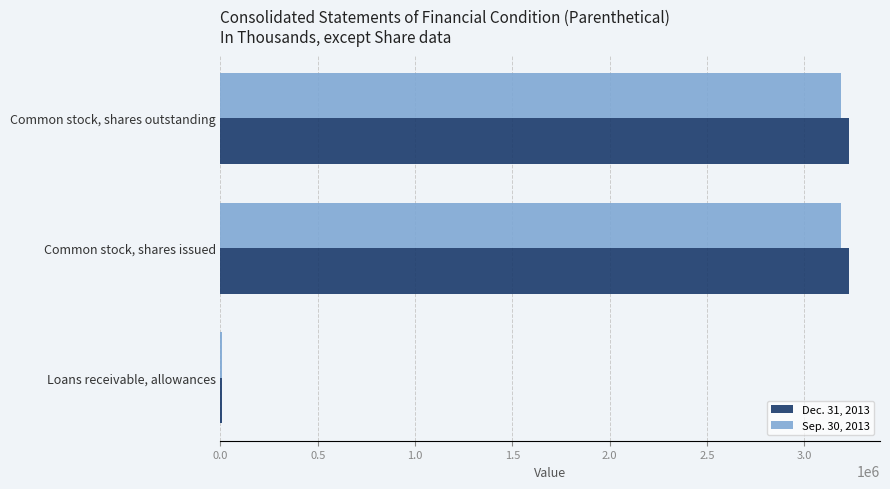

What is the average value of the Sep. 30, 2013 series?

2128821